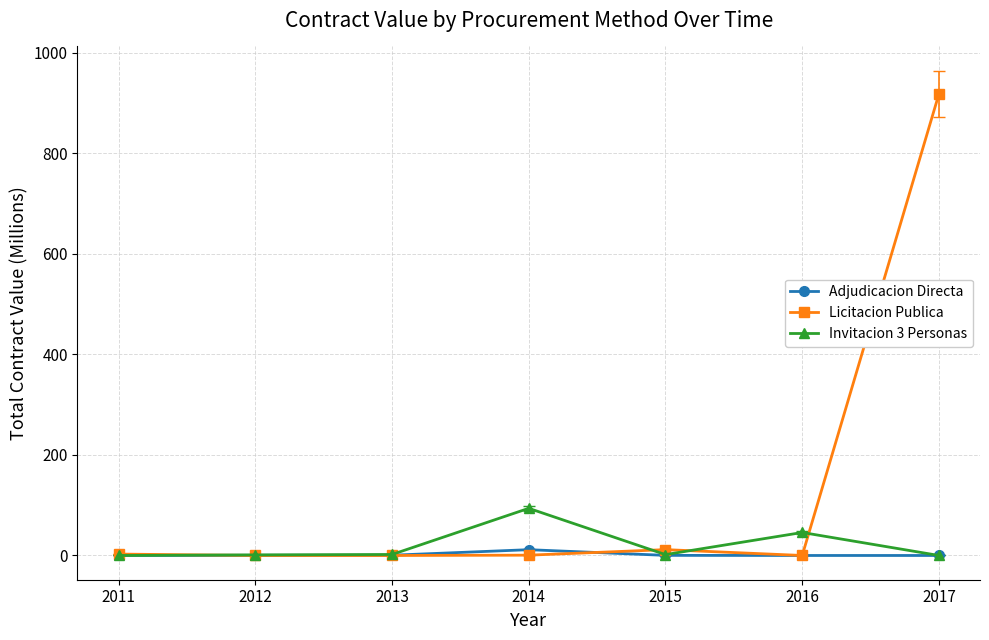

What is the greatest value displayed?

918.6